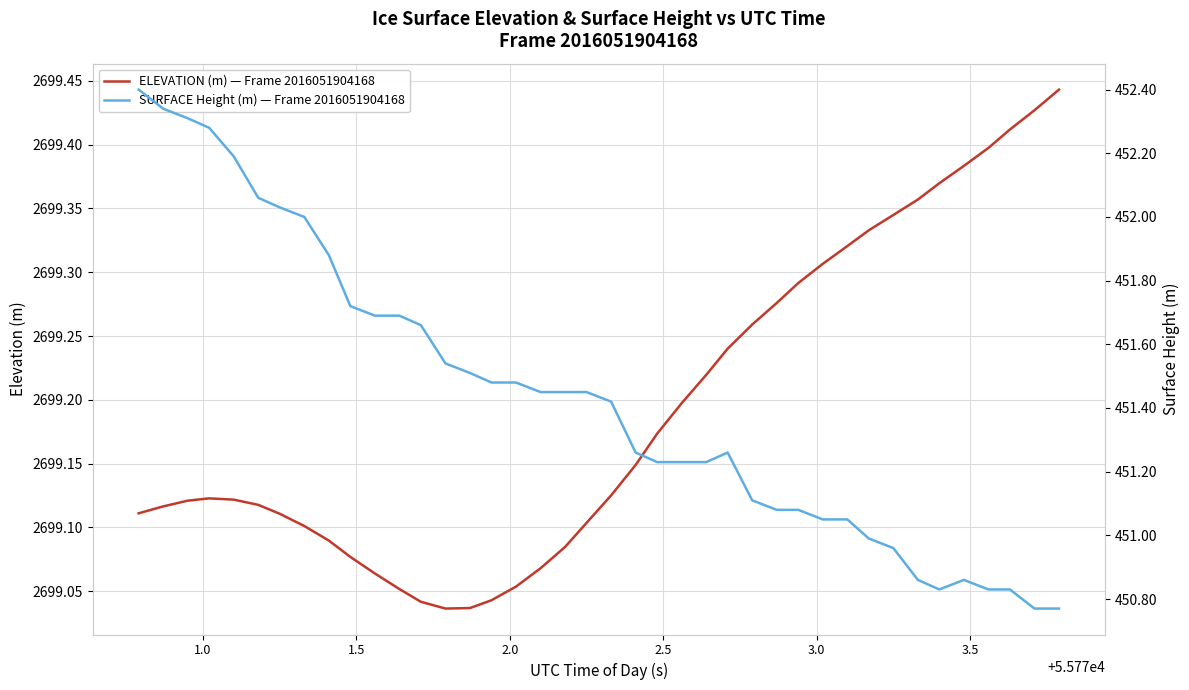

The SURFACE Height (m) — Frame 2016051904168 series shows 129.6 at 24. True or false?

False